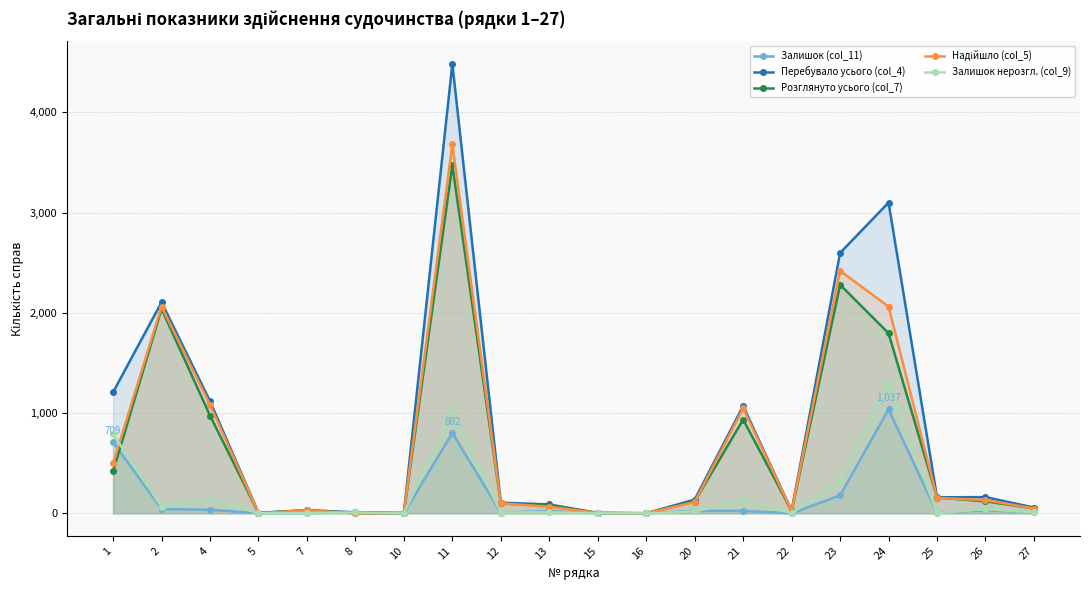

What is the approximate value of Перебувало усього (col_4) at 13, to the nearest 100?

100